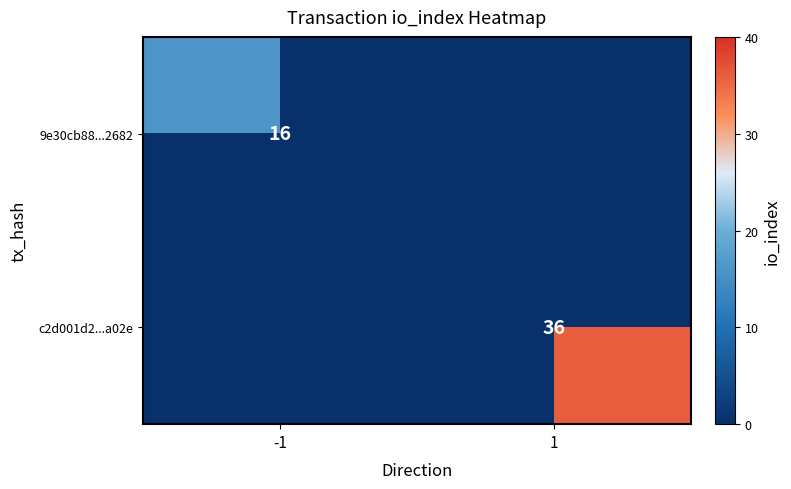

What is the maximum value shown in the chart?

36.0